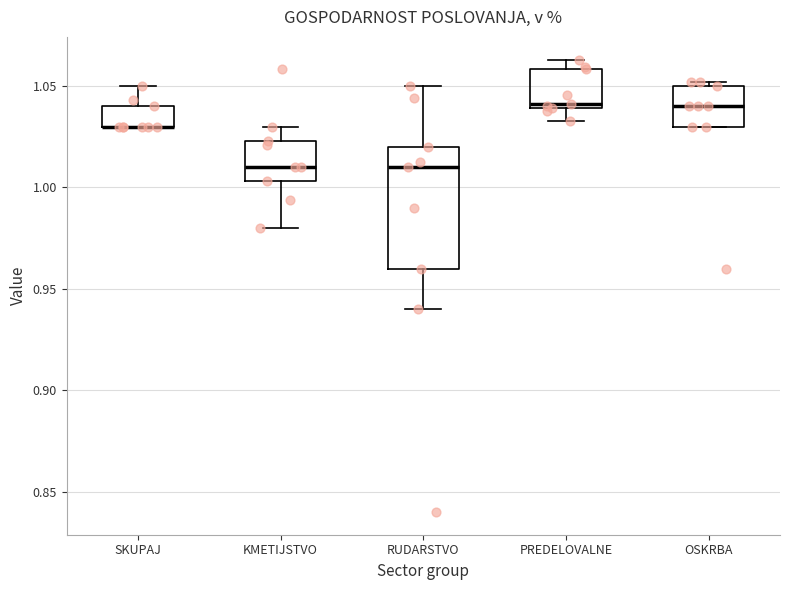

Where does the lower whisker of the box for PREDELOVALNE end on the y-axis? The values are not printed on the chart, so give them approximately, as read against the axis.

1.035